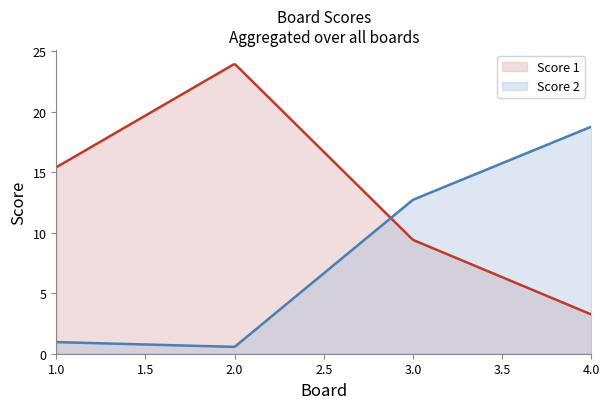

Rank the series by their average value, from highest to lowest.

Score 1, Score 2